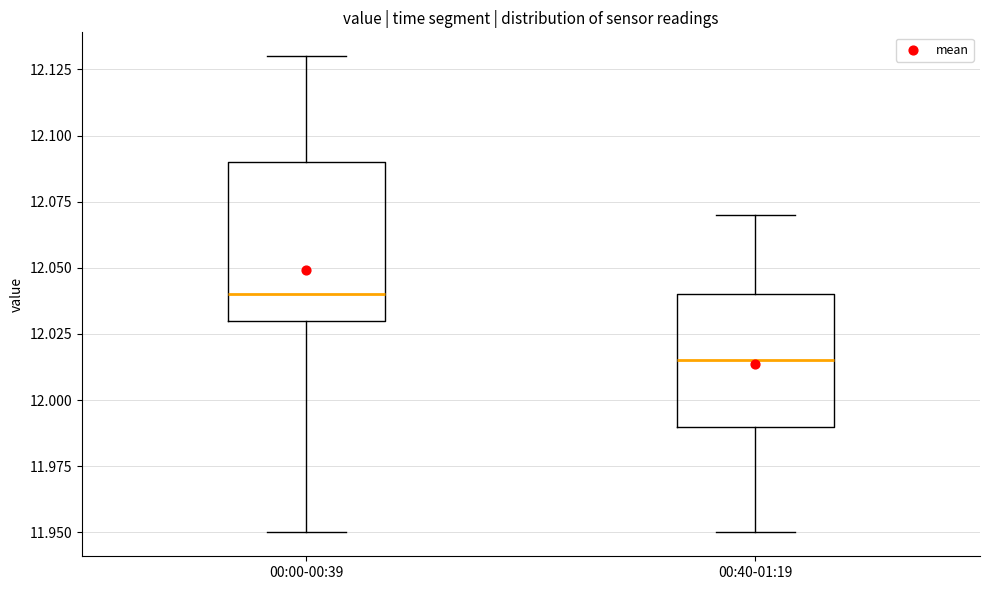

Which box has the lowest median line?

00:40-01:19